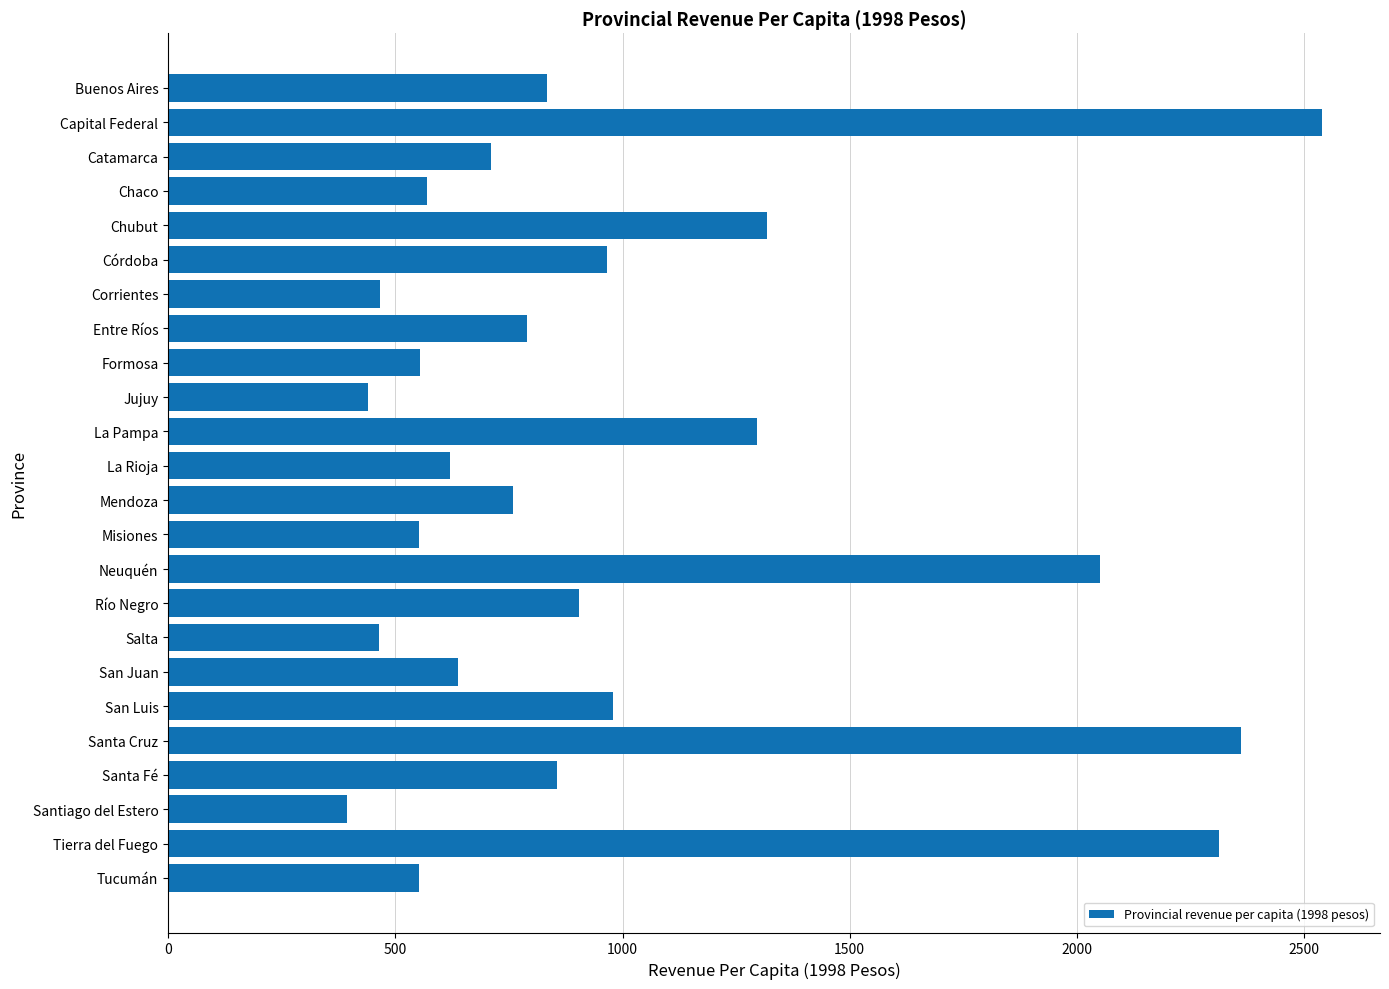

What is the label of the 20th bar from the top?

Santa Cruz